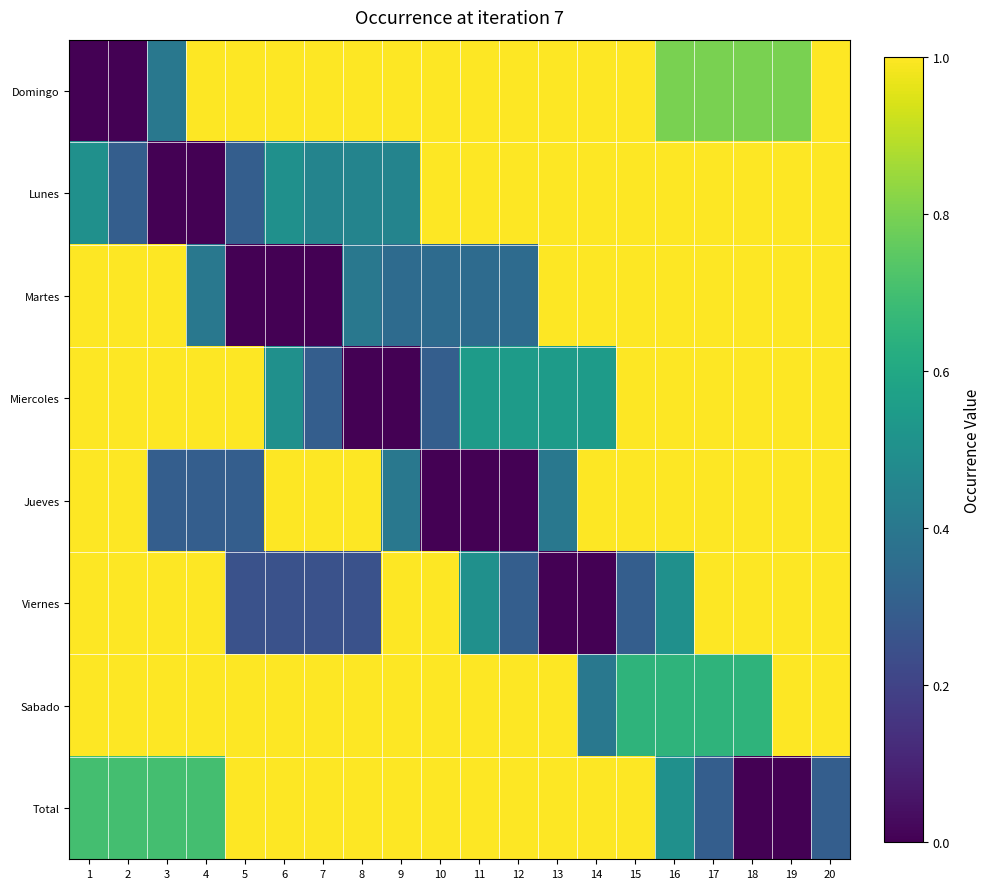

Which series has the largest range (max minus min)?

Domingo